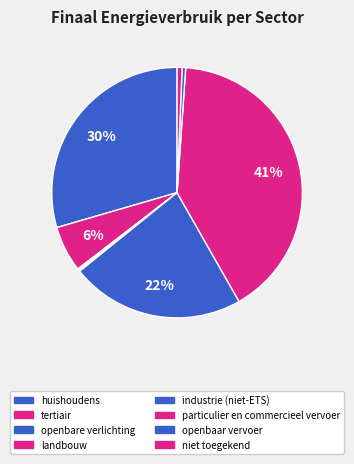

Count the number of slices in the pie.

8